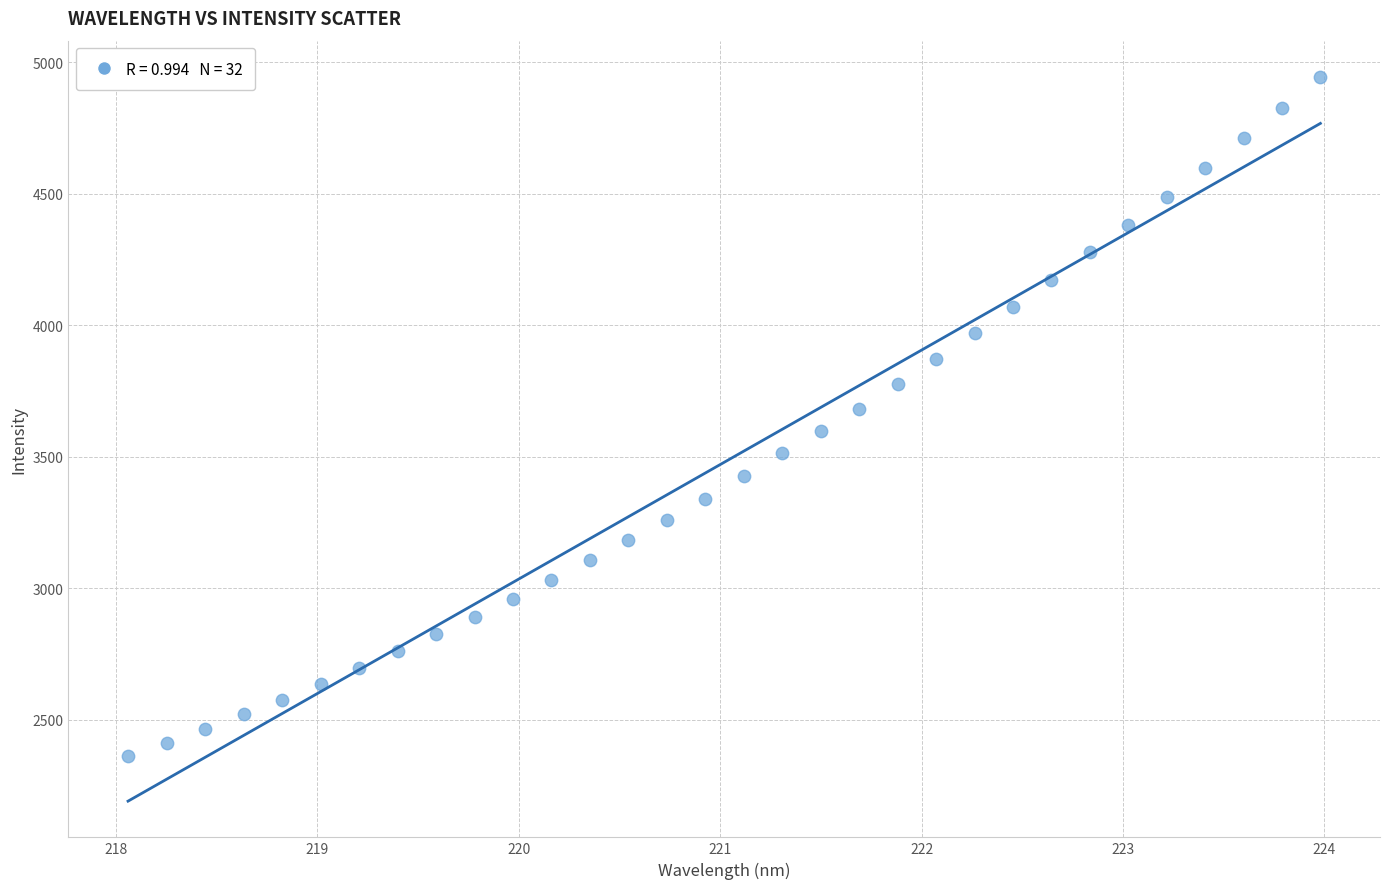

What is the range of X values (max minus min)?

5.9